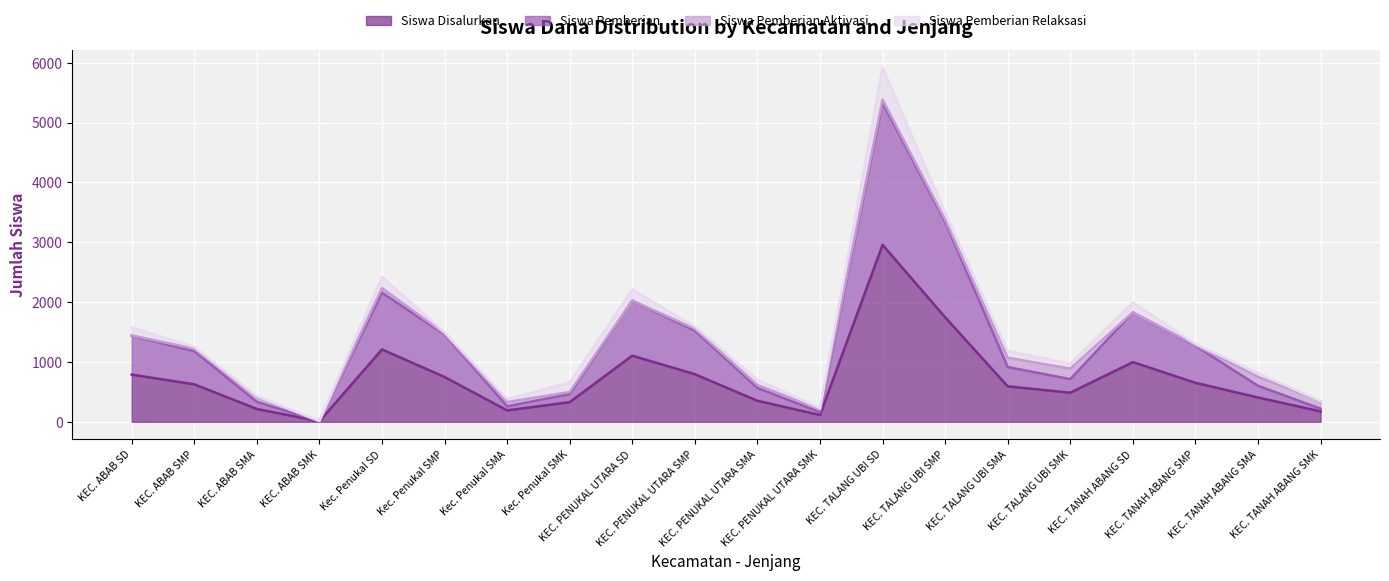

What is the highest value of the Siswa Disalurkan series?

2957